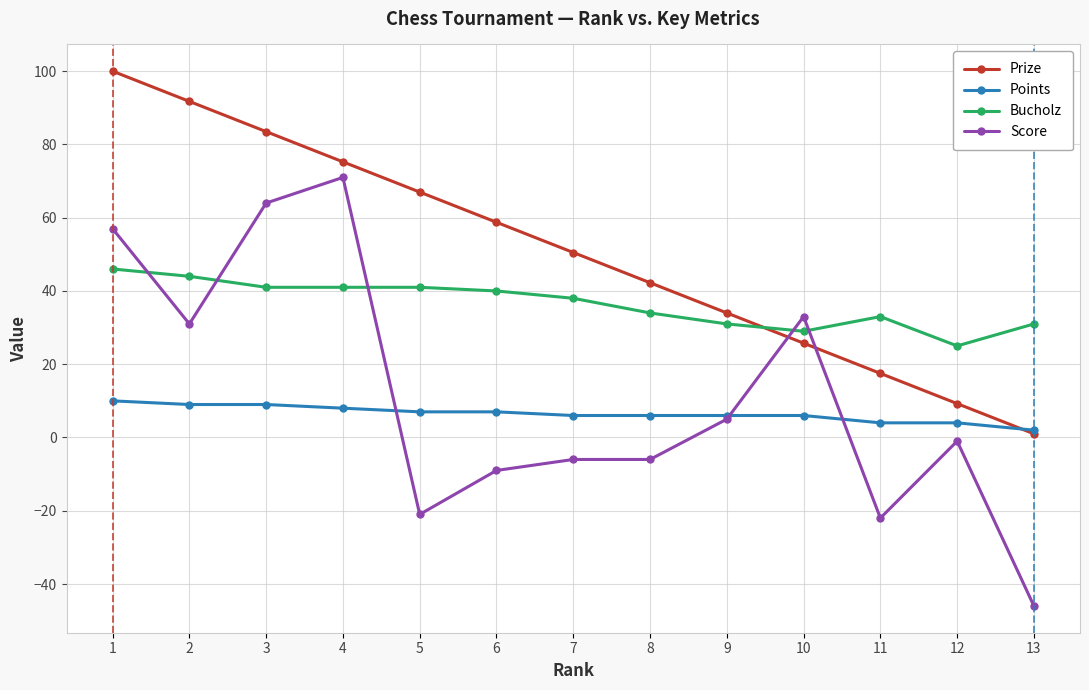

Rank the series by their maximum value, from highest to lowest.

Prize, Score, Bucholz, Points